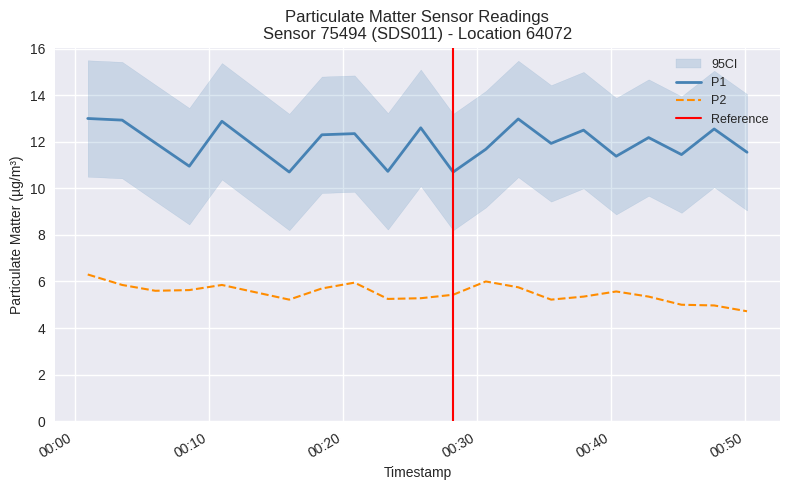

What is the difference between the maximum and minimum values in the P1 series?

2.3